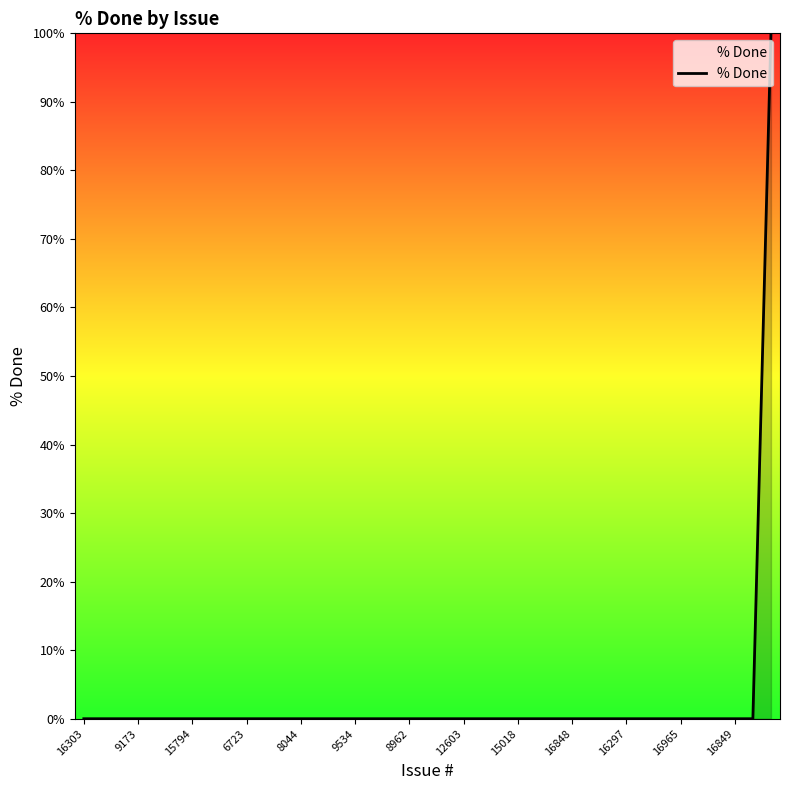

Is this an area chart (filled region under the line)?

No